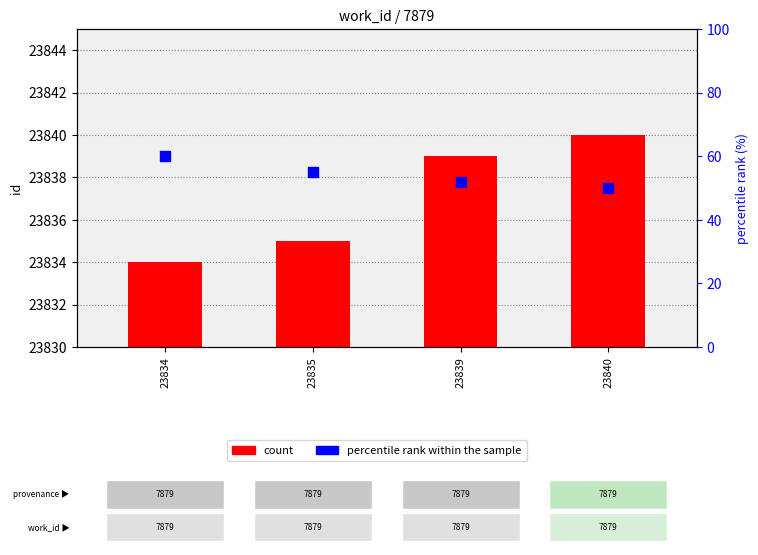

At which category is the sum across all series the highest?

23834